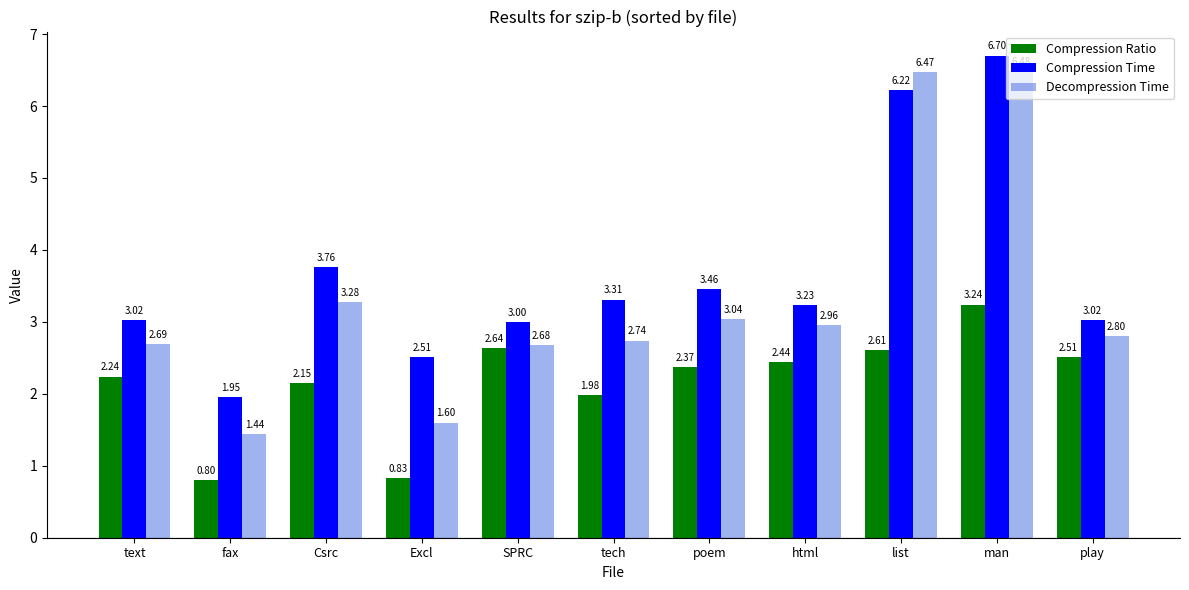

What is the sum of the Decompression Time values at Excl and text?

4.3